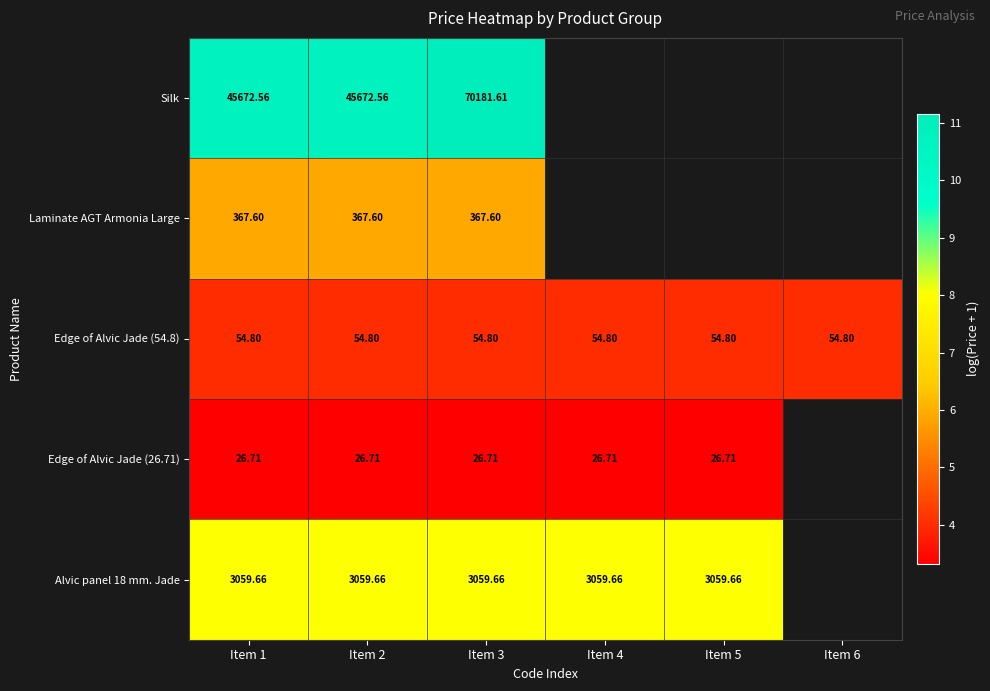

How many distinct data groups are displayed?

5